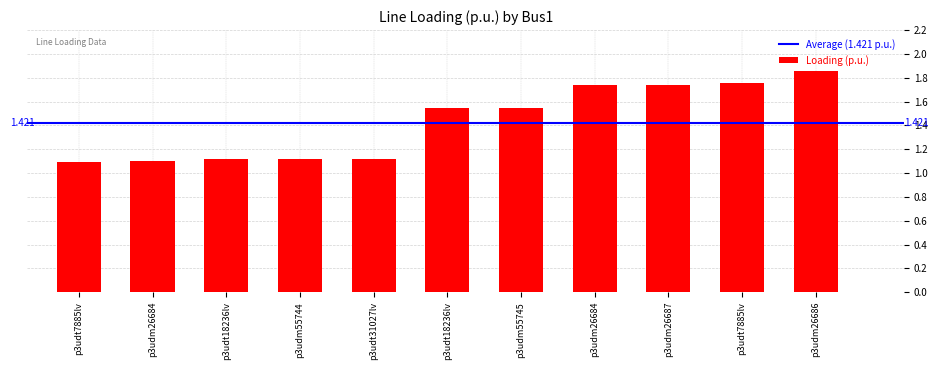

Are the bars grouped side by side (vs. stacked)?

No